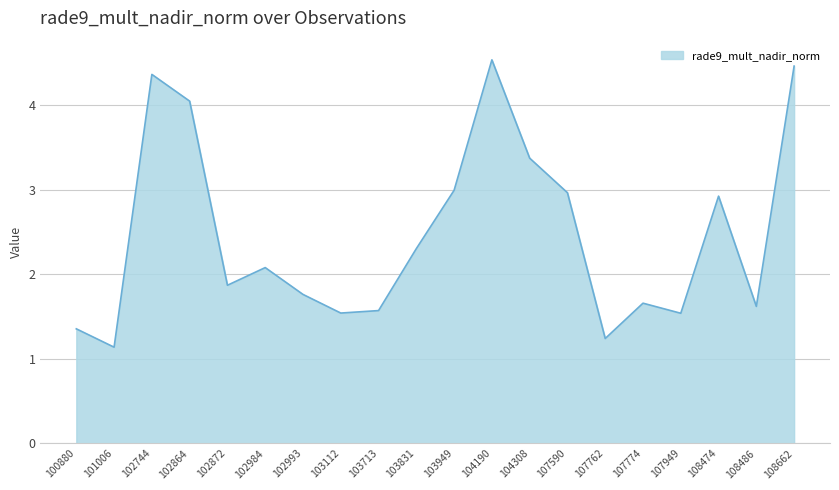

What is the sum of the values at 100880 and 108662?

5.8